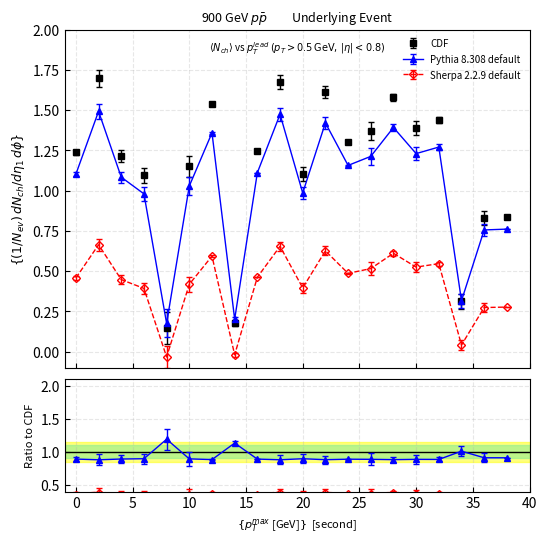

At which category does the chart reach its peak across all series?

2